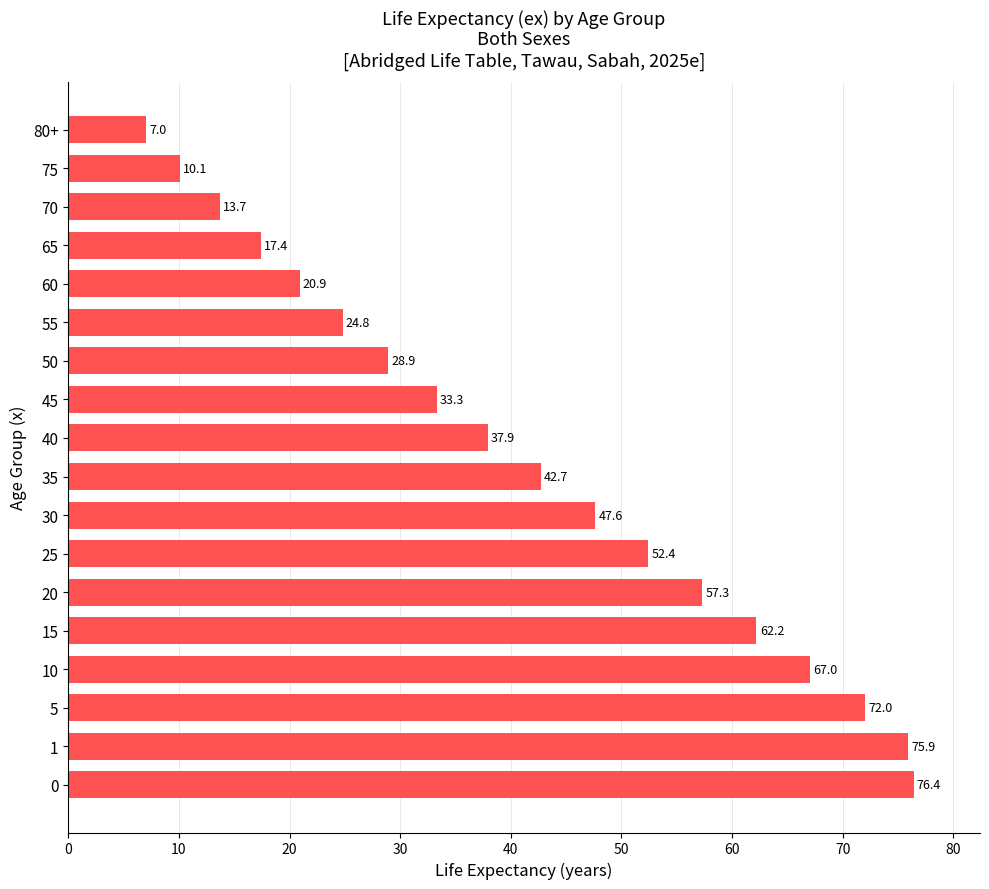

How many bars are there in total?

18